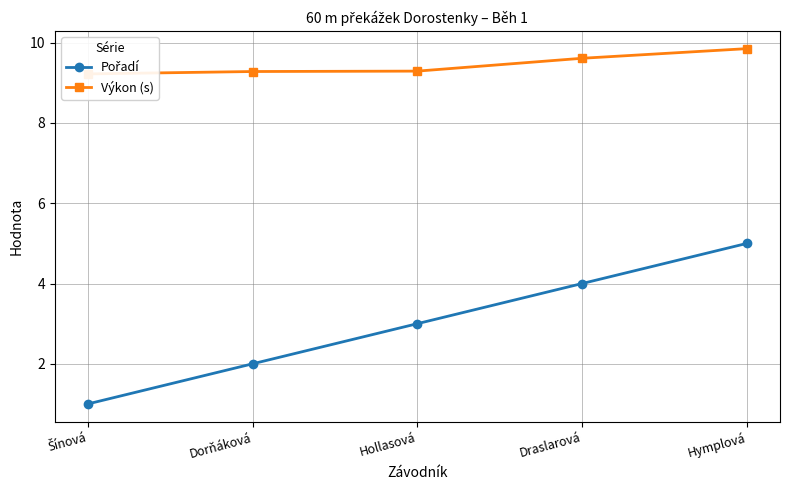

What is the total value across all series at Dorňáková?

11.3